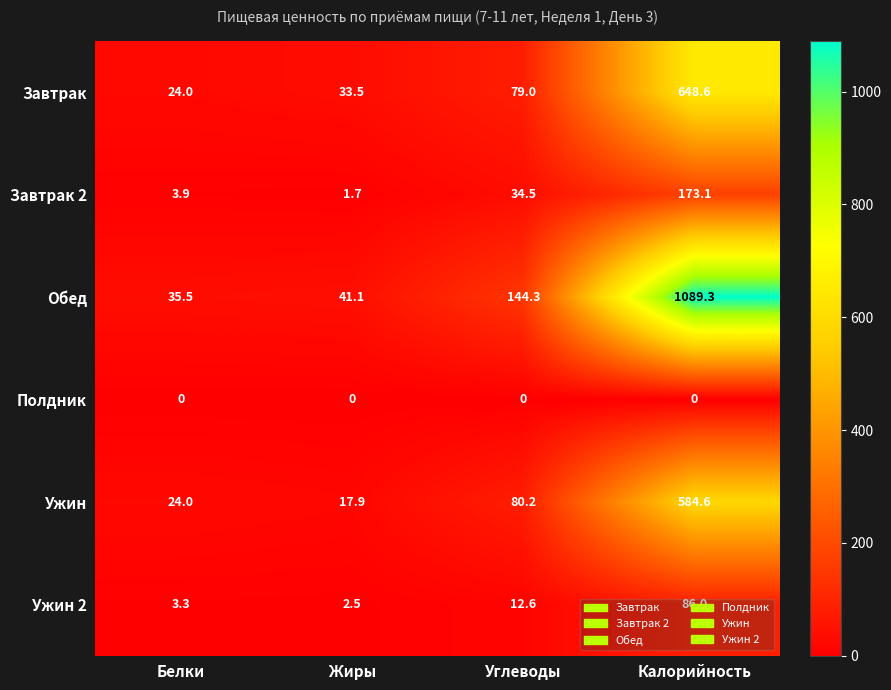

Is it true that Завтрак 2 equals 37.2 at Калорийность?

False